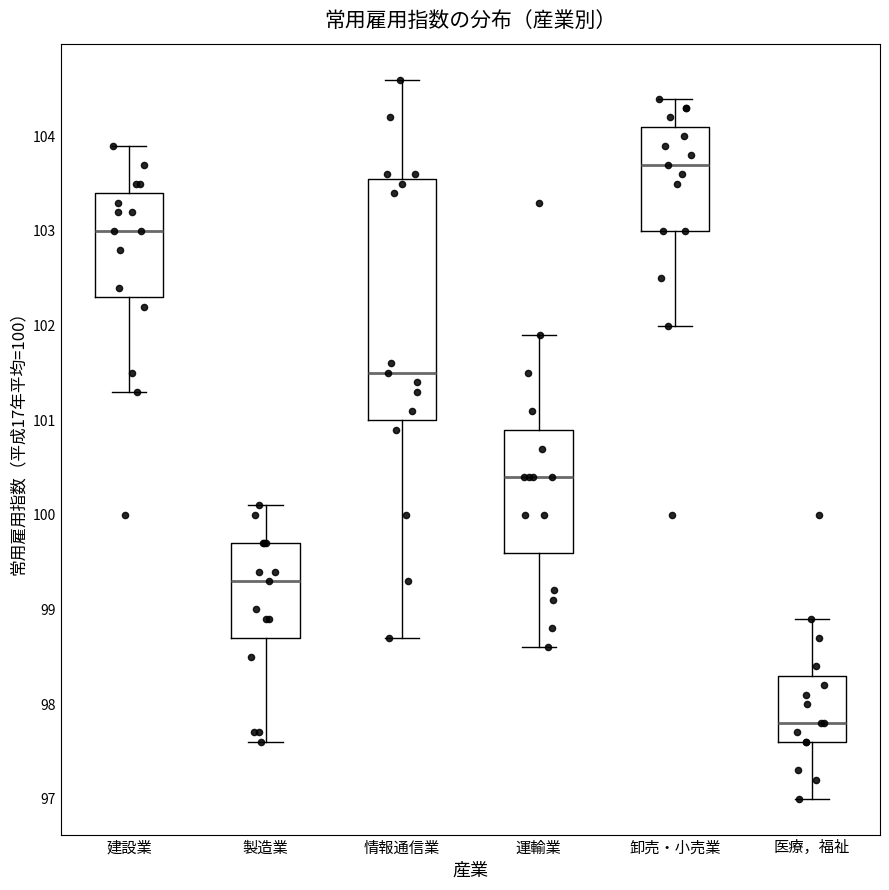

Reading left to right, transcribe this box plot: for each box, give where its median line is, the range the box spans, and where its two whiskers end, as read against the y-axis. The values are not printed on the chart, so give them approximately, as read against the axis.

建設業: median 103.0, box 102.3 to 103.4, whiskers 101.3 to 103.9
製造業: median 99.3, box 98.7 to 99.7, whiskers 97.6 to 100.1
情報通信業: median 101.5, box 101.0 to 103.6, whiskers 98.7 to 104.6
運輸業: median 100.4, box 99.6 to 100.9, whiskers 98.6 to 101.9
卸売・小売業: median 103.7, box 103.0 to 104.1, whiskers 102.0 to 104.4
医療，福祉: median 97.8, box 97.6 to 98.3, whiskers 97.0 to 98.9